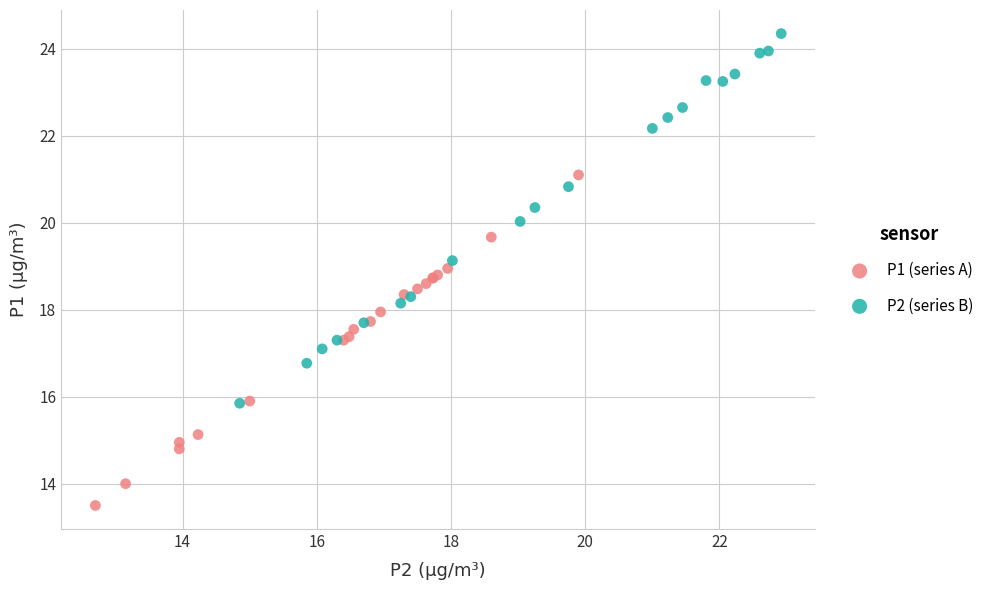

Which series reaches the minimum Y coordinate?

P1 (series A)